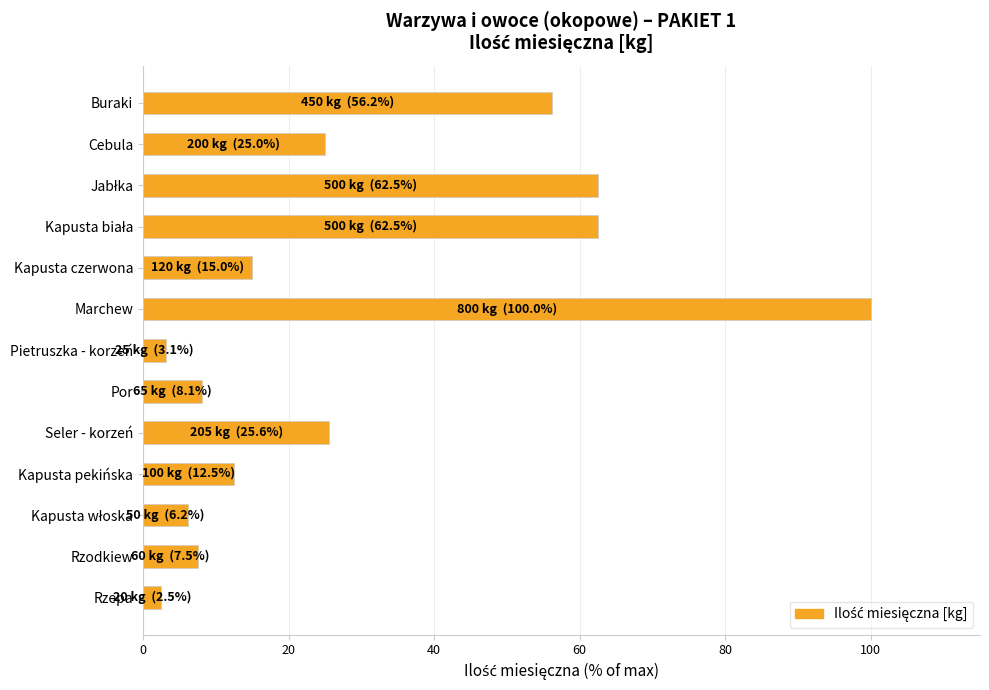

What is the change in value from Cebula to Rzepa?

-22.5